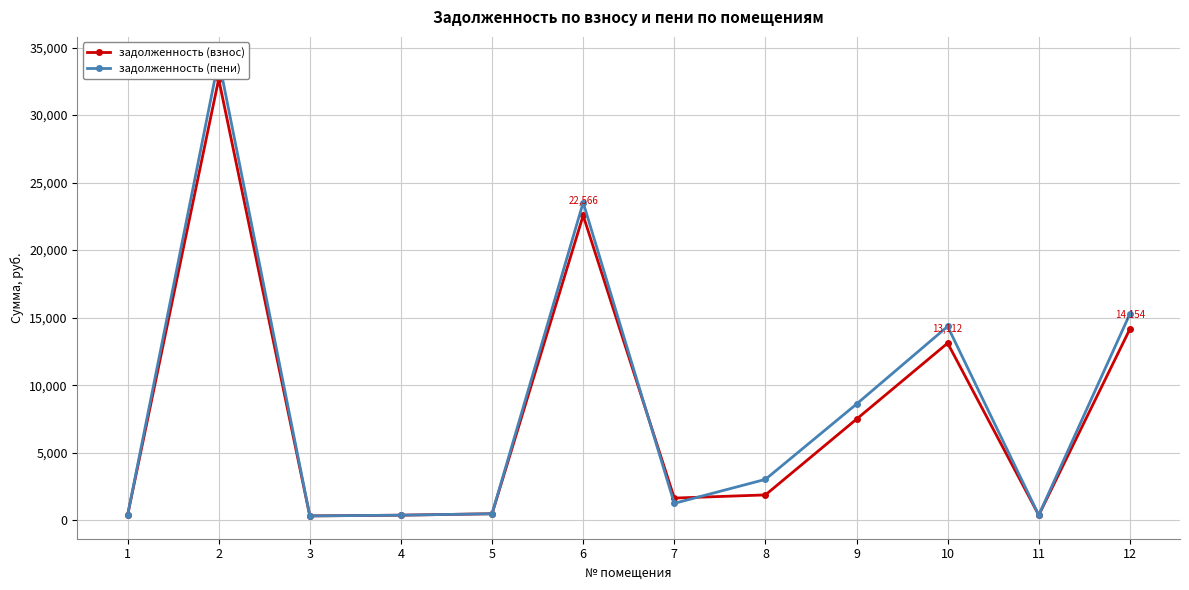

How many distinct data groups are displayed?

2